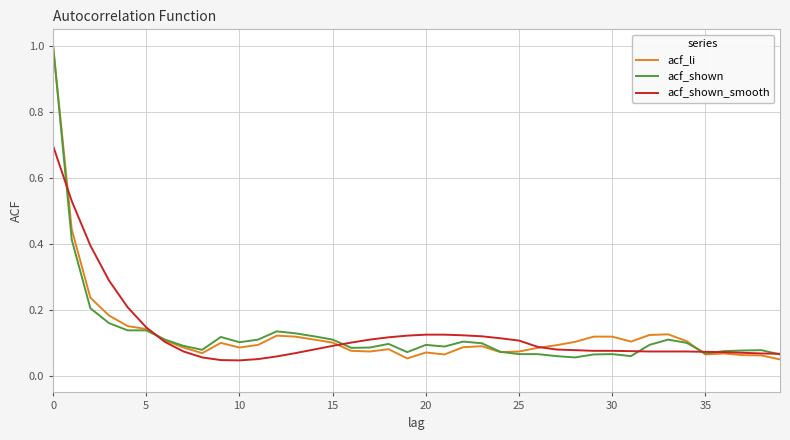

What is the maximum value shown in the chart?

1.0